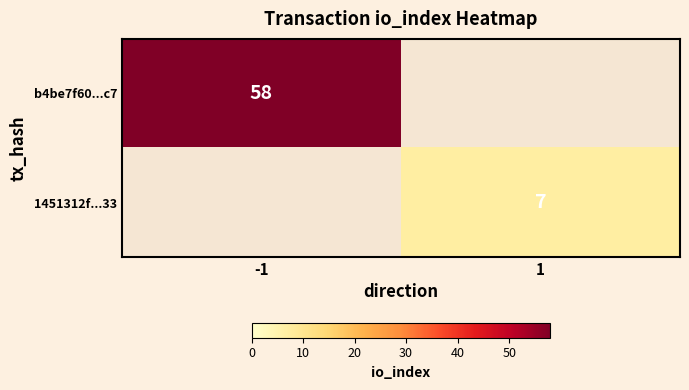

True or false: b4be7f60...c7 has a value of 78 at -1.

False